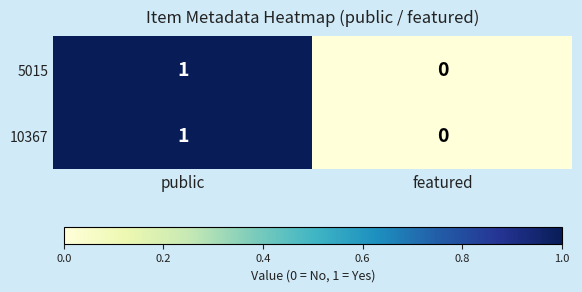

At which label is 5015 closest to 0?

featured